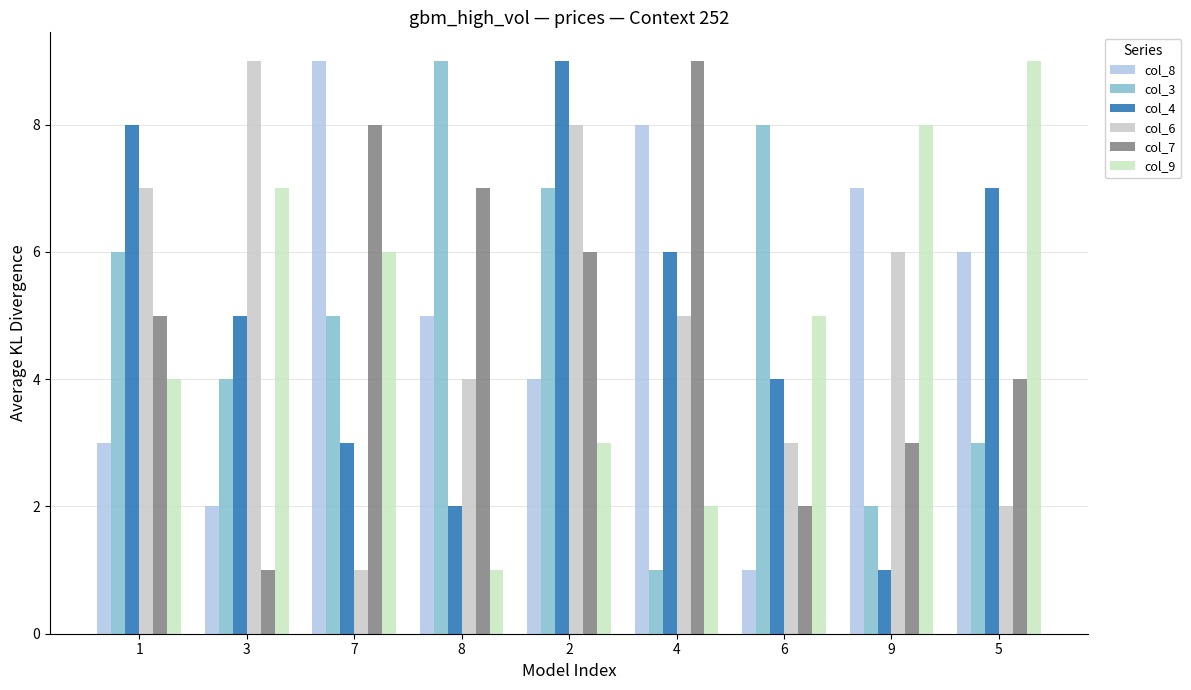

How many bars are there in total?

54